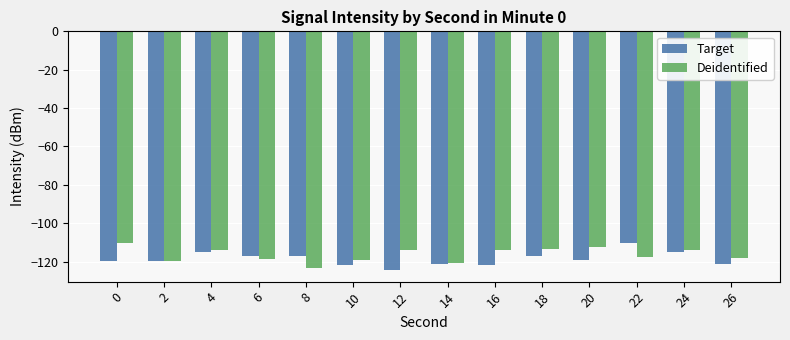

What is the value of the Deidentified bar at the 13th from the left?

-113.9